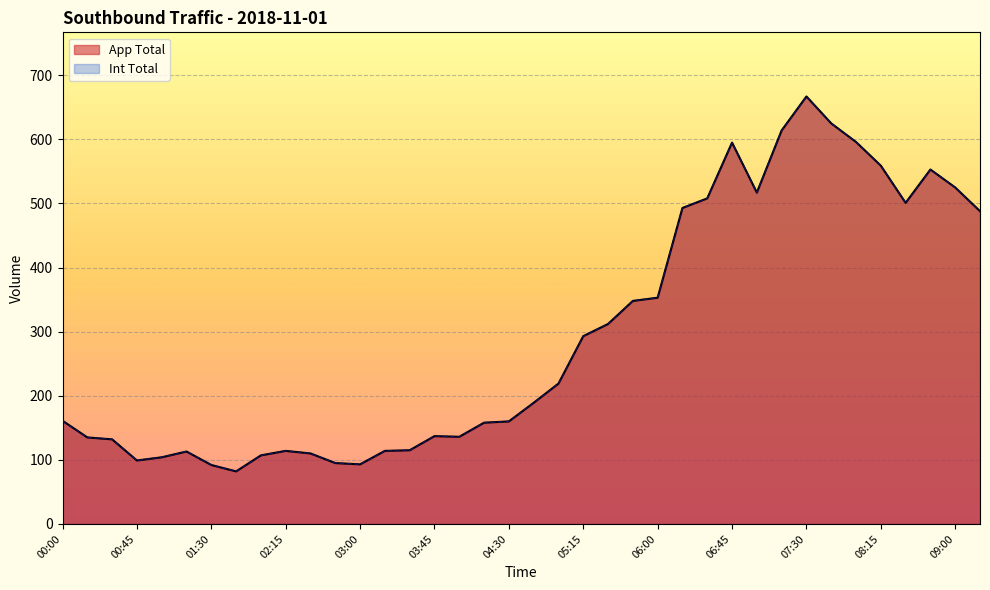

True or false: Int Total and App Total cross at least once.

False